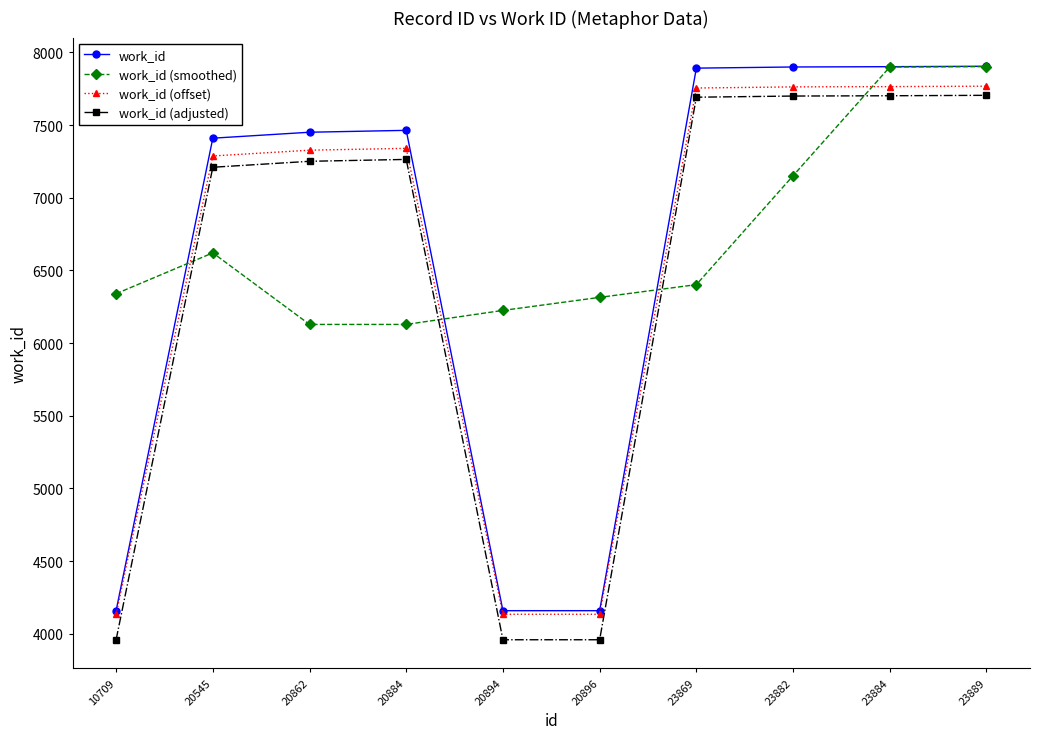

What is the lowest value of the work_id (offset) series?

4134.2